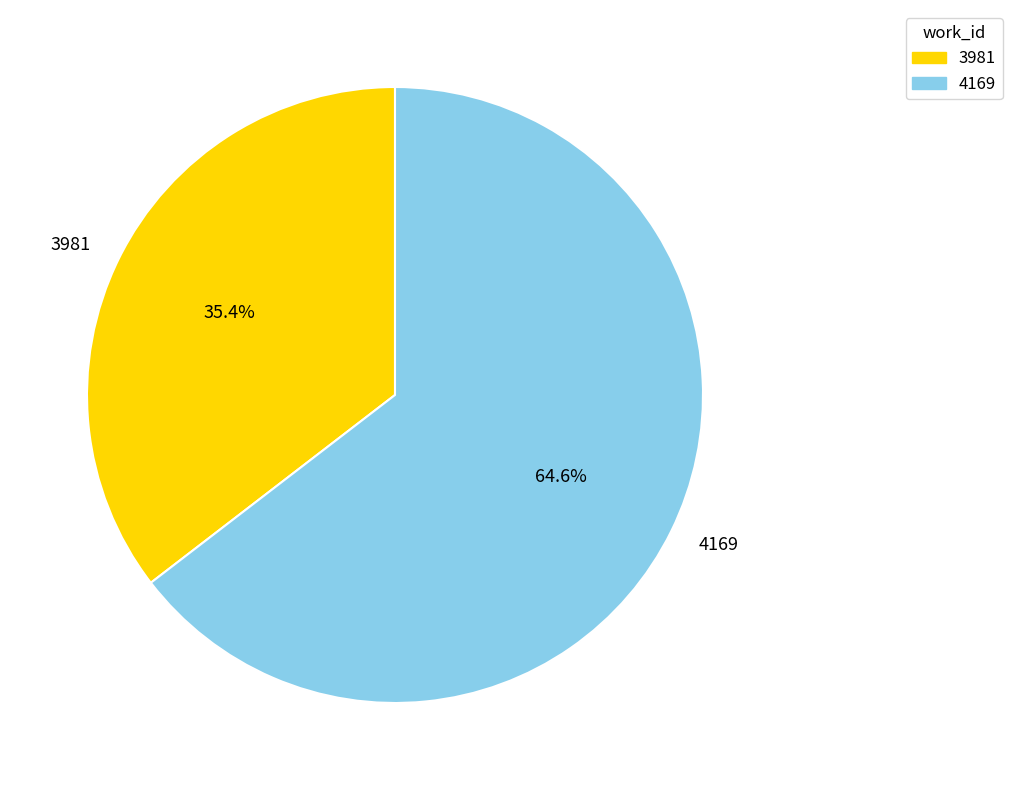

What percentage do 3981 and 4169 together represent?

100.0%